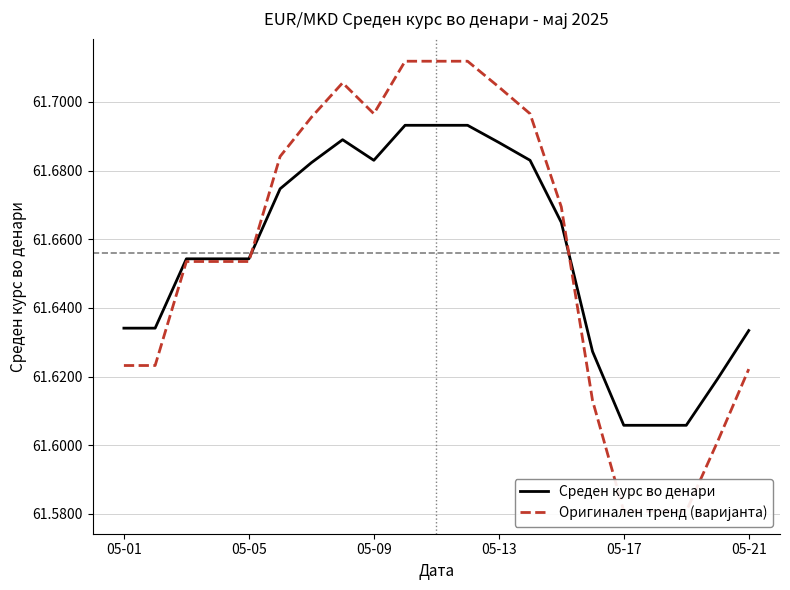

What is the difference between the maximum and minimum values in the Среден курс во денари series?

0.1